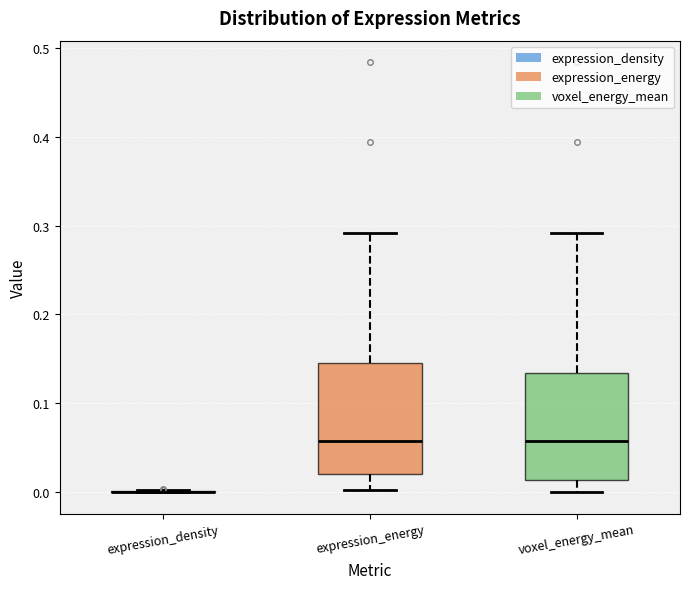

Reading left to right, read every box against the y-axis: the position of its median line, the range the box covers, and the ends of its whiskers. The values are not printed on the chart, so give them approximately, as read against the axis.

expression_density: box collapsed to a line at 0.00, whiskers 0.00 to 0.00
expression_energy: median 0.06, box 0.02 to 0.14, whiskers 0.00 to 0.29
voxel_energy_mean: median 0.06, box 0.01 to 0.13, whiskers 0.00 to 0.29